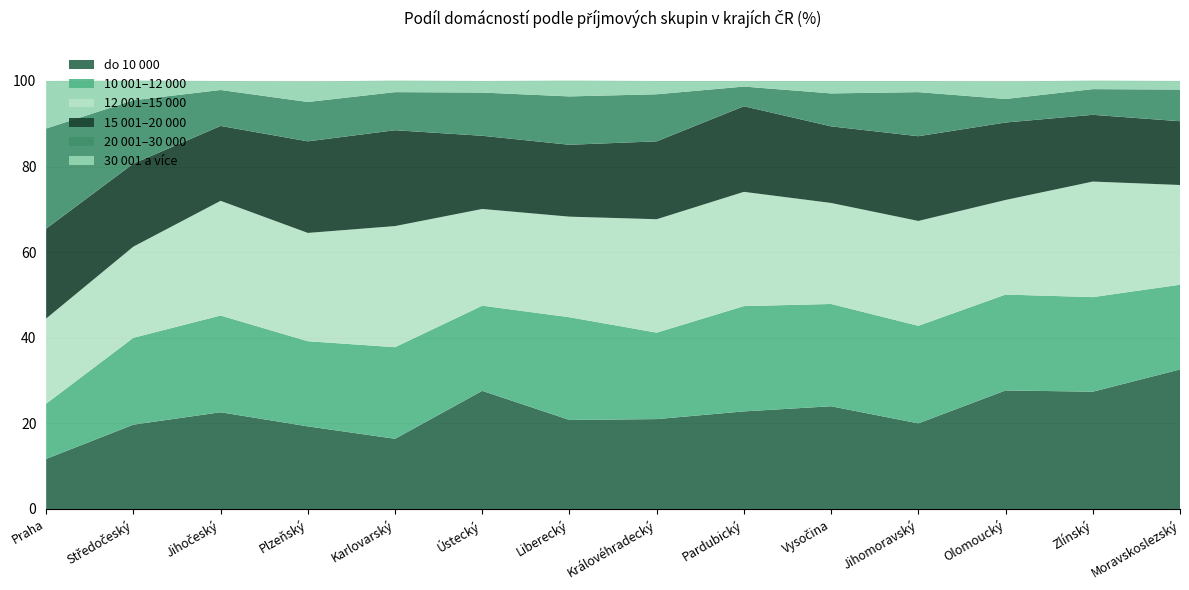

Reading left to right, what are all the values shown in this chart?

do 10 000: Praha=11.7	Středočeský=19.7	Jihočeský=22.6	Plzeňský=19.3	Karlovarský=16.4	Ústecký=27.6	Liberecký=20.8	Královéhradecký=21.0	Pardubický=22.8	Vysočina=24.0	Jihomoravský=20.0	Olomoucký=27.7	Zlínský=27.4	Moravskoslezský=32.6
10 001–12 000: Praha=12.9	Středočeský=20.3	Jihočeský=22.6	Plzeňský=19.9	Karlovarský=21.4	Ústecký=19.9	Liberecký=24.0	Královéhradecký=20.2	Pardubický=24.6	Vysočina=23.9	Jihomoravský=22.8	Olomoucký=22.4	Zlínský=22.1	Moravskoslezský=19.8
12 001–15 000: Praha=19.9	Středočeský=21.3	Jihočeský=26.8	Plzeňský=25.3	Karlovarský=28.3	Ústecký=22.6	Liberecký=23.5	Královéhradecký=26.5	Pardubický=26.7	Vysočina=23.6	Jihomoravský=24.5	Olomoucký=22.1	Zlínský=27.0	Moravskoslezský=23.3
15 001–20 000: Praha=21.0	Středočeský=19.4	Jihočeský=17.5	Plzeňský=21.4	Karlovarský=22.4	Ústecký=17.1	Liberecký=16.8	Královéhradecký=18.2	Pardubický=20.0	Vysočina=17.9	Jihomoravský=19.8	Olomoucký=18.1	Zlínský=15.6	Moravskoslezský=14.9
20 001–30 000: Praha=23.4	Středočeský=14.8	Jihočeský=8.4	Plzeňský=9.2	Karlovarský=8.9	Ústecký=10.1	Liberecký=11.3	Královéhradecký=11.0	Pardubický=4.6	Vysočina=7.7	Jihomoravský=10.3	Olomoucký=5.5	Zlínský=6.0	Moravskoslezský=7.4
30 001 a více: Praha=11.1	Středočeský=4.6	Jihočeský=2.1	Plzeňský=4.8	Karlovarský=2.7	Ústecký=2.7	Liberecký=3.7	Královéhradecký=3.1	Pardubický=1.3	Vysočina=2.9	Jihomoravský=2.6	Olomoucký=4.1	Zlínský=2.0	Moravskoslezský=2.0